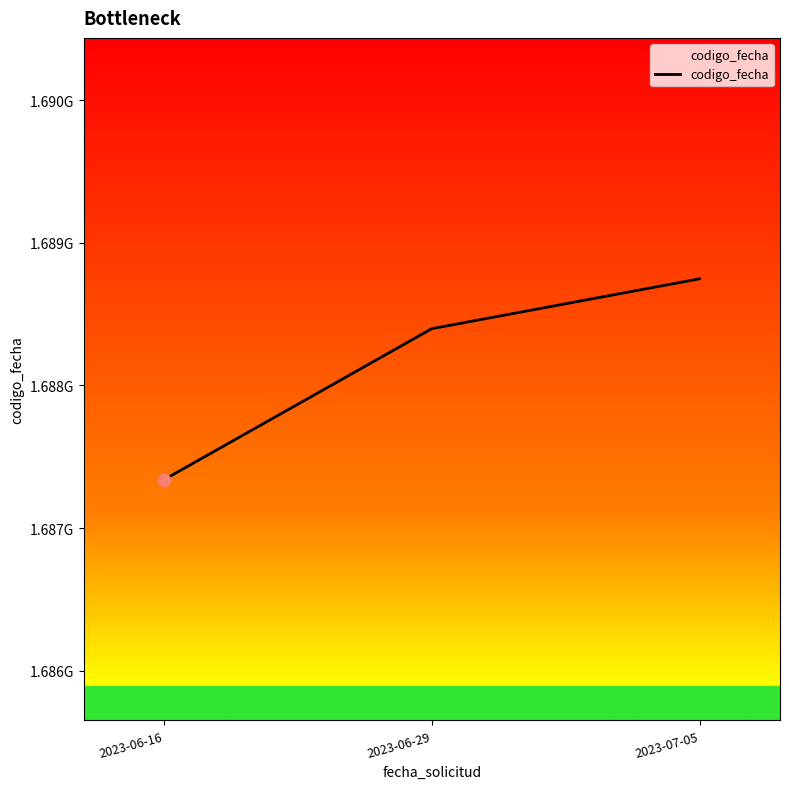

Which has a higher value, 2023-06-29 or 2023-06-16?

2023-06-29